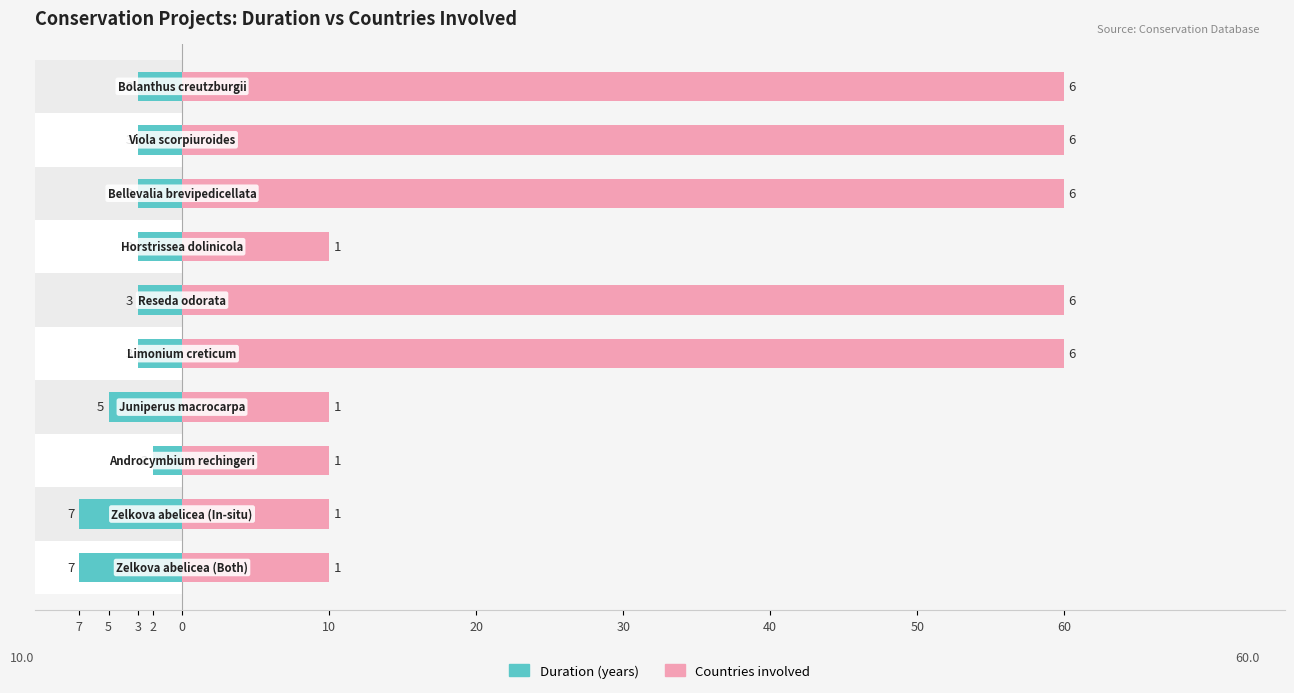

List the series in order of their overall mean, lowest first.

Duration (years), Countries involved